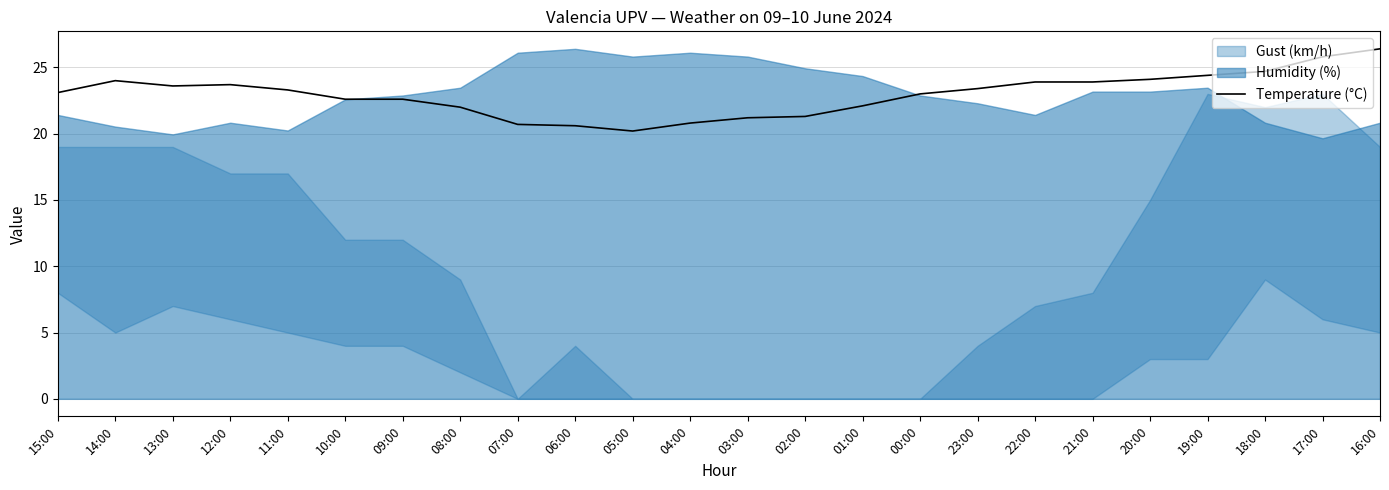

True or false: the data has more than 0 interior local peaks.

True